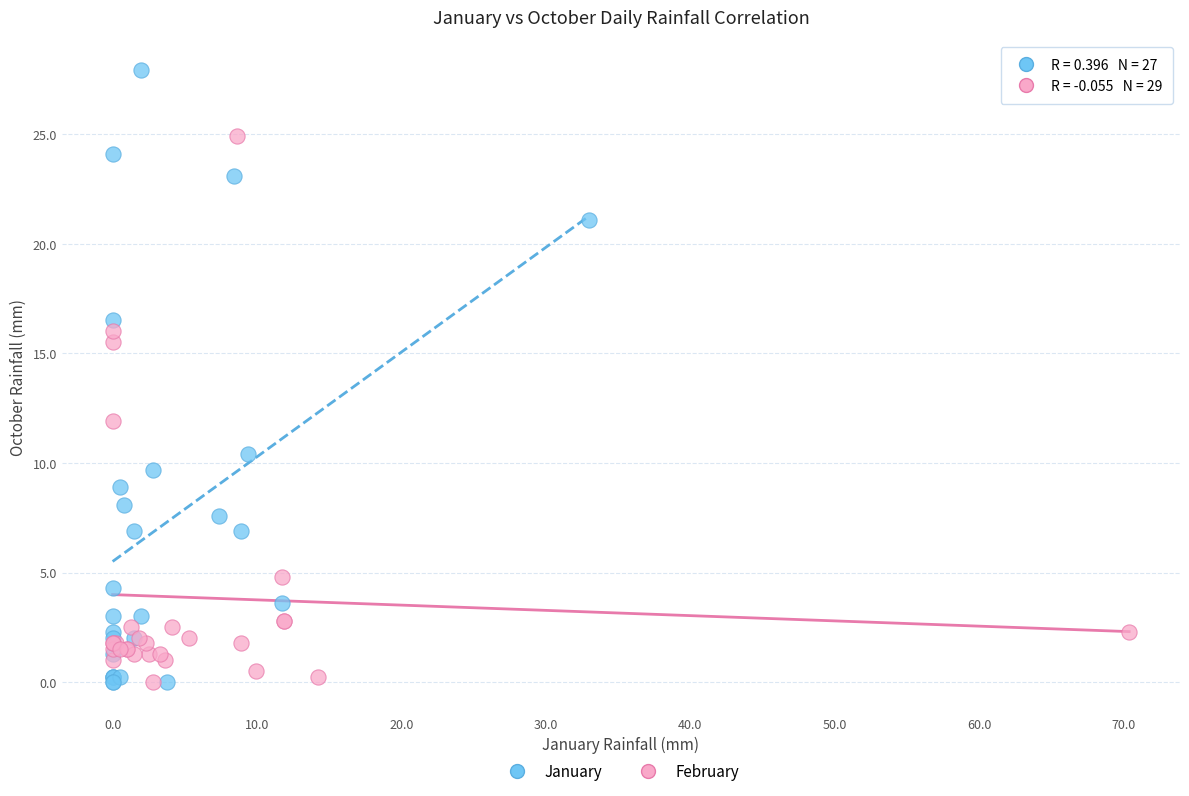

Which series has the largest Y range (max minus min)?

January